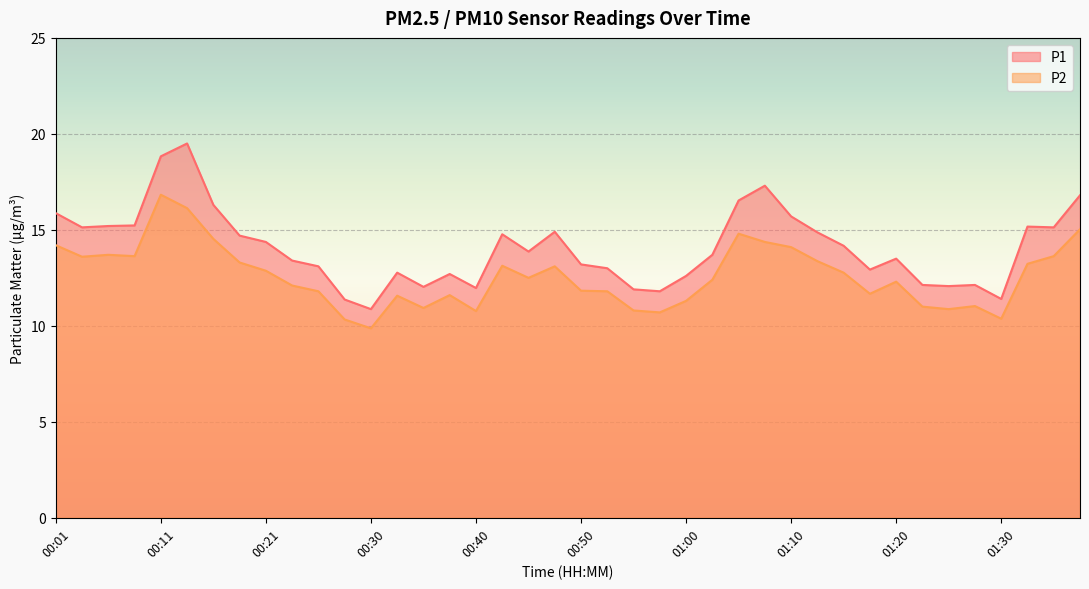

What position from the right is 00:55?

18